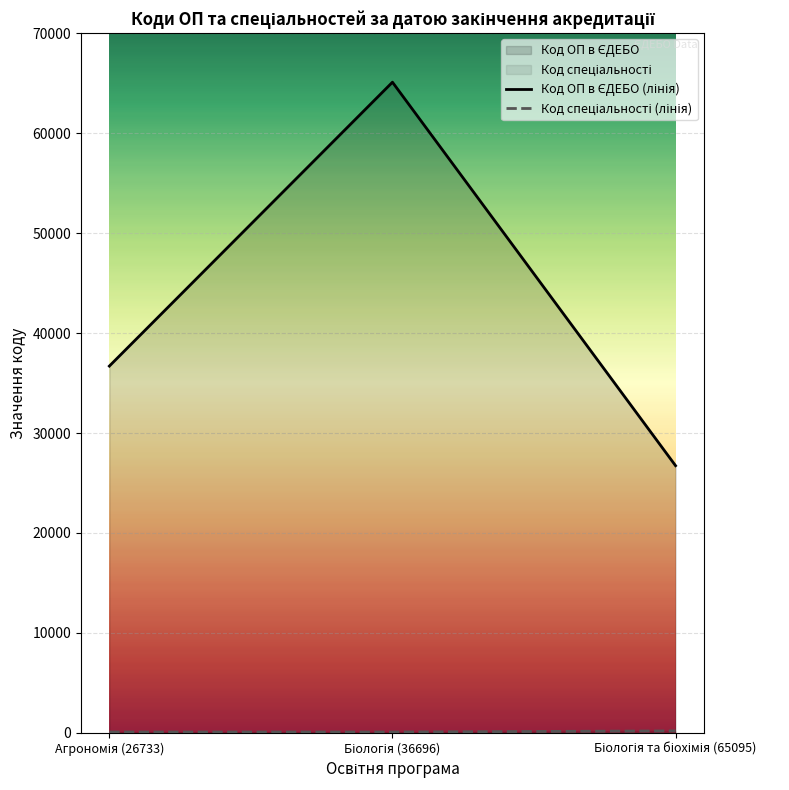

How many series are shown in this chart?

2